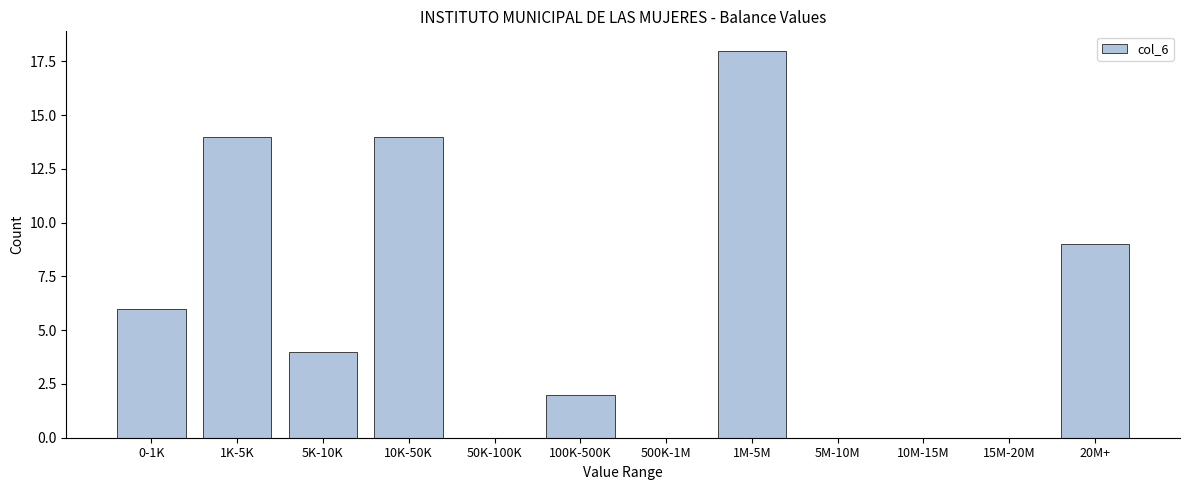

Reading left to right, what are all the values shown in this chart?

0-1K=6	1K-5K=14	5K-10K=4	10K-50K=14	50K-100K=0	100K-500K=2	500K-1M=0	1M-5M=18	5M-10M=0	10M-15M=0	15M-20M=0	20M+=9